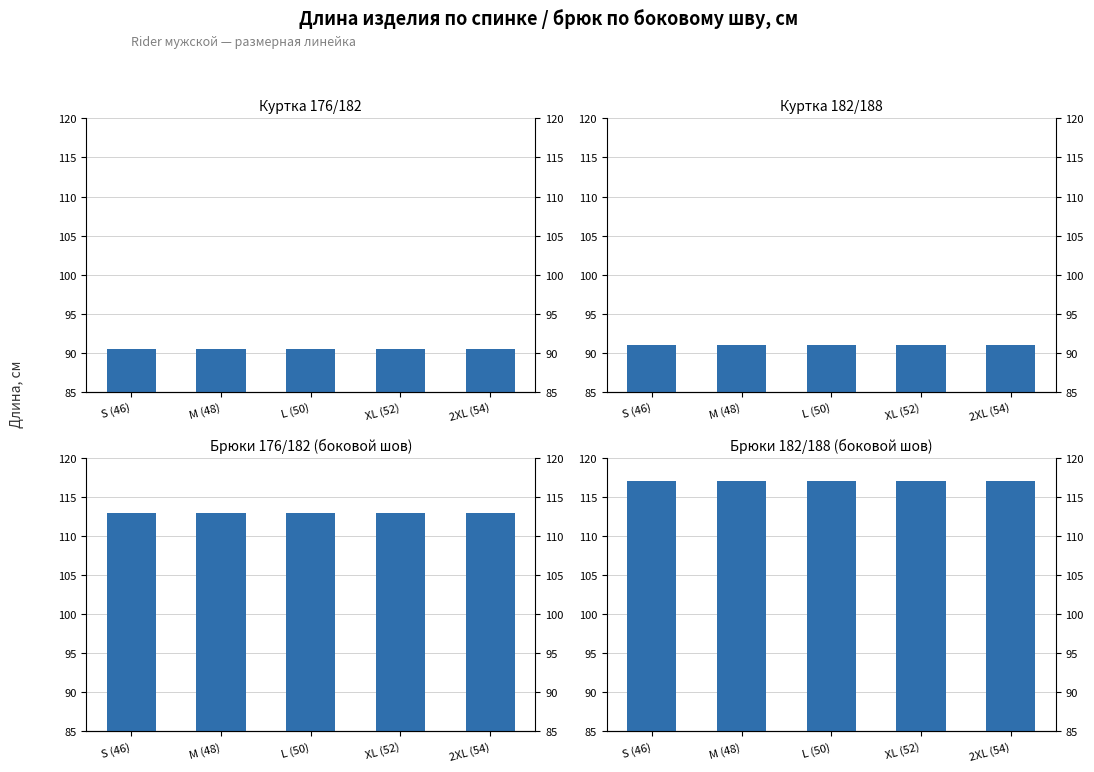

What is the sum of all Брюки 176/182 (боковой шов) values?

565.0